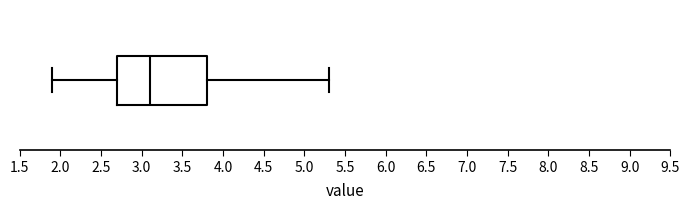

Where does the median line of the box sit on the x-axis? The values are not printed on the chart, so give them approximately, as read against the axis.

3.1